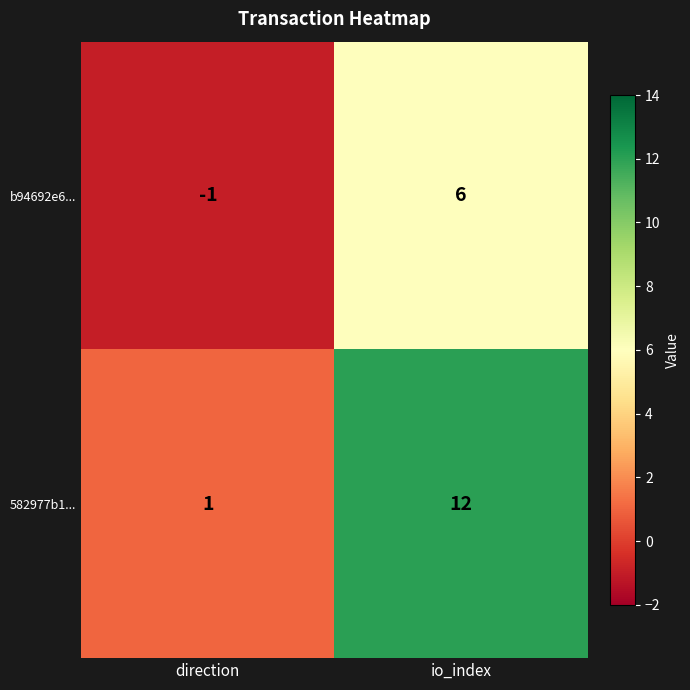

What is the sum of the b94692e6... values at direction and io_index?

5